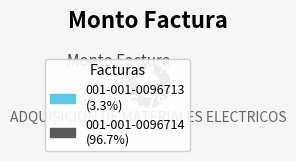

Which slice is the smallest?

001-001-0096713